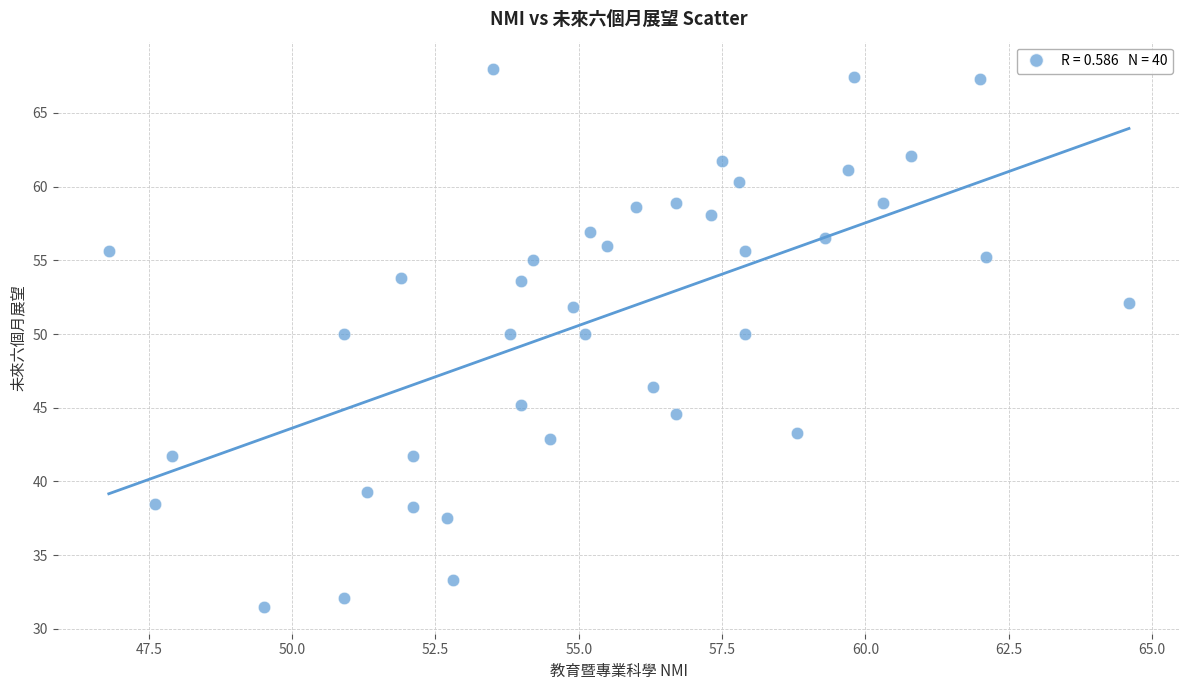

What is the range of Y values (max minus min)?

36.5